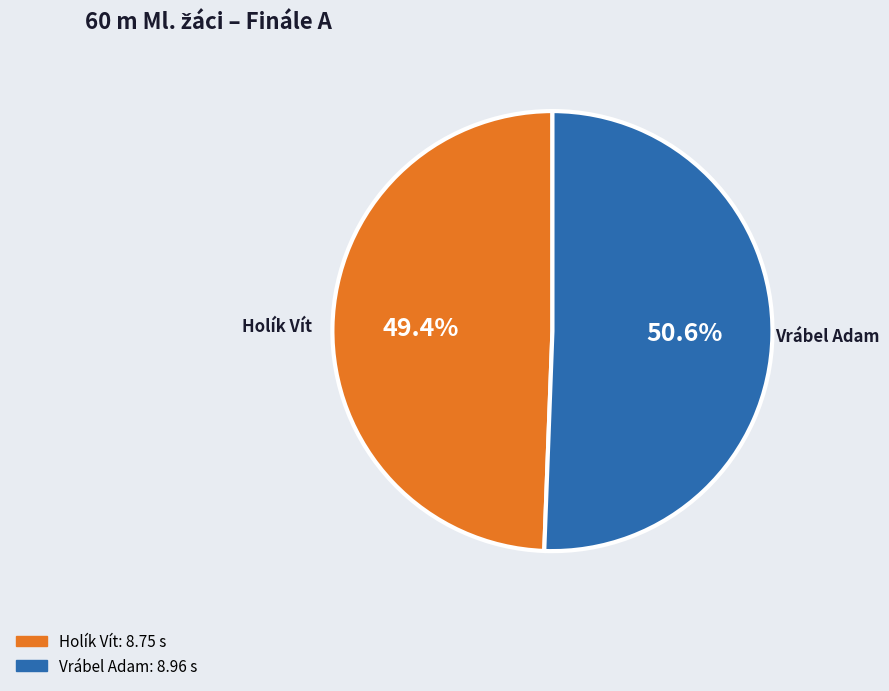

How many segments does this pie chart have?

2